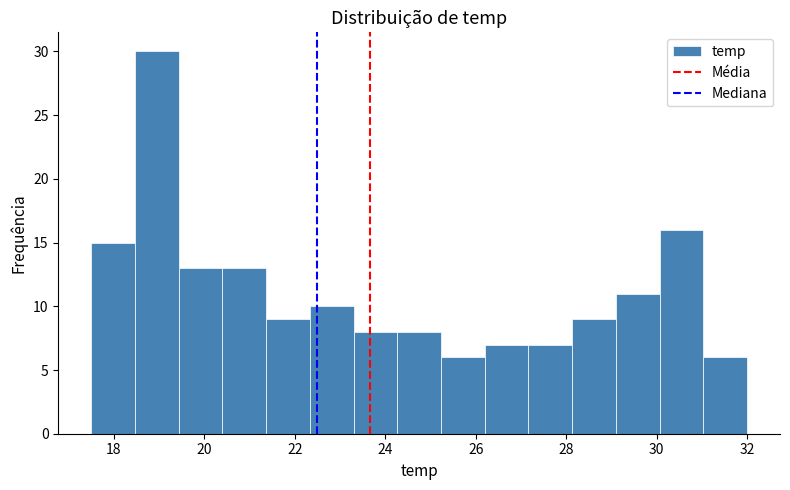

How tall is the bar that spans 22.4 to 23.4 on the x-axis? Neither the bar edges nor the heights are printed on the chart, so give them approximately, as read against the axes.

10